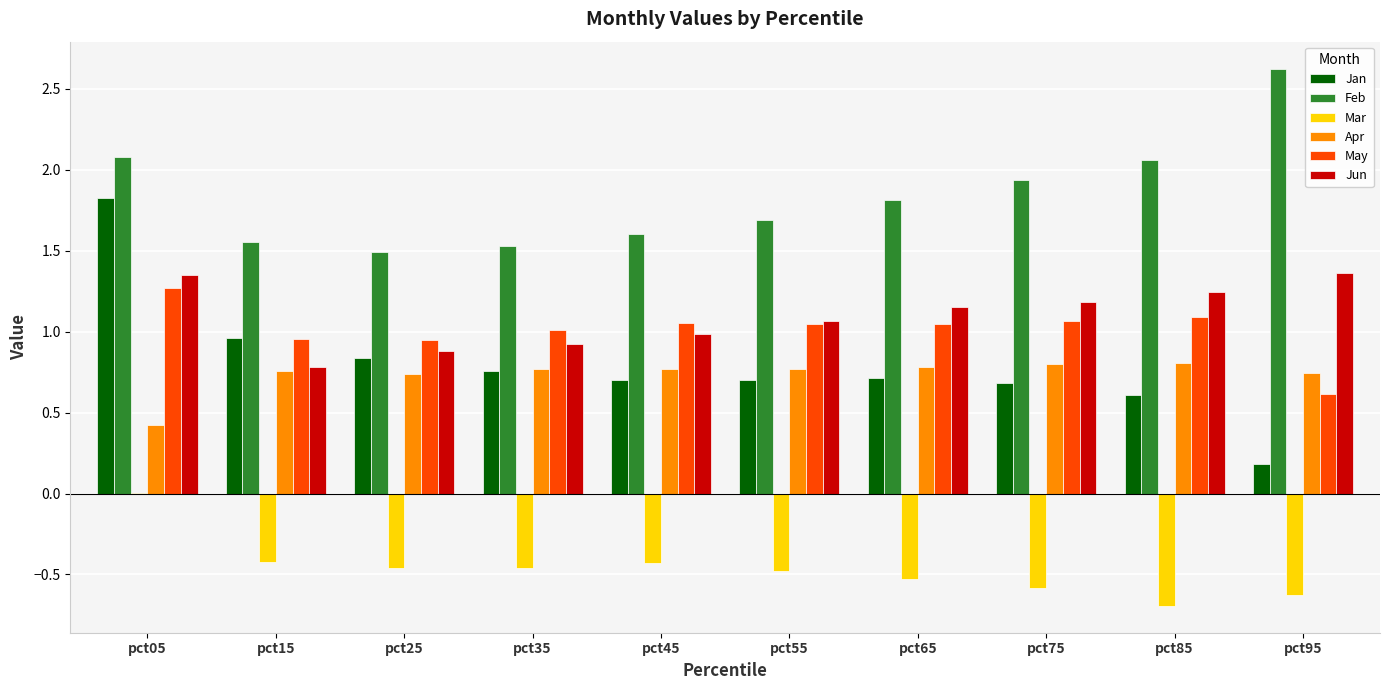

Is it true that May equals 0.9 at pct25?

True